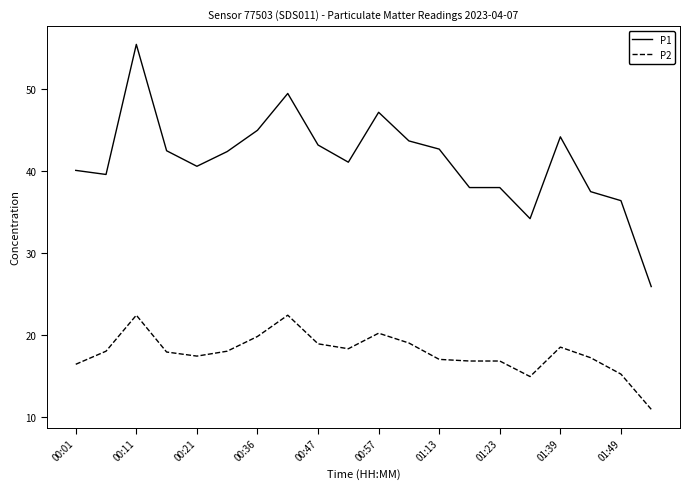

List the series in order of their peak value, lowest first.

P2, P1